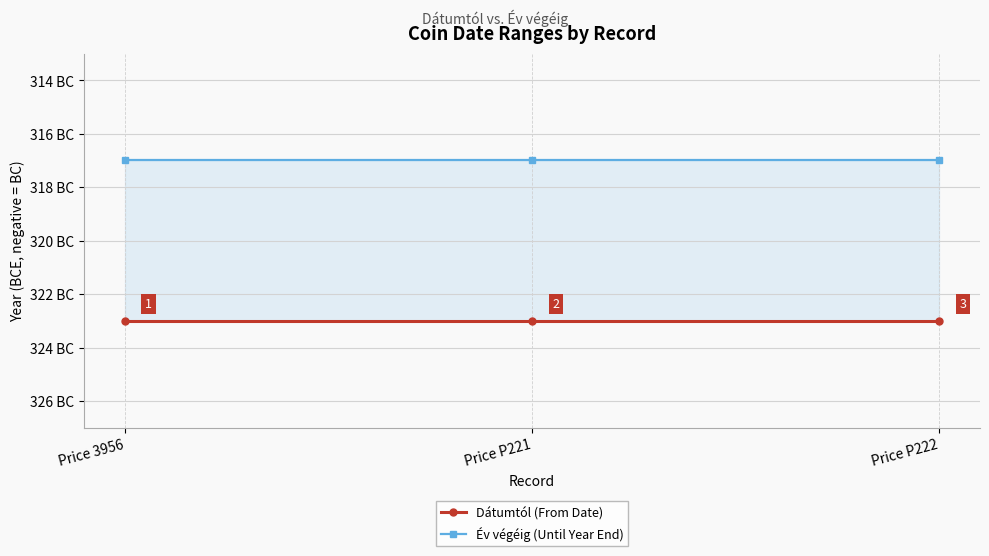

What is the label of the 1st point from the left?

Price 3956